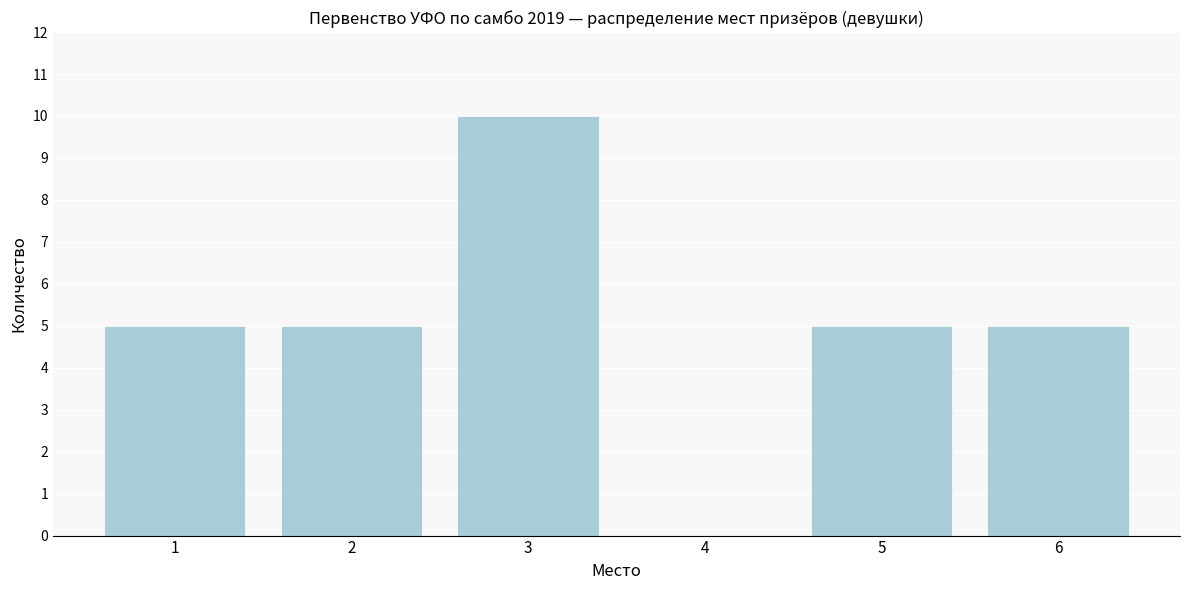

Reading right to left, transcribe all the data shown in this chart.

6=5	5=5	4=0	3=10	2=5	1=5